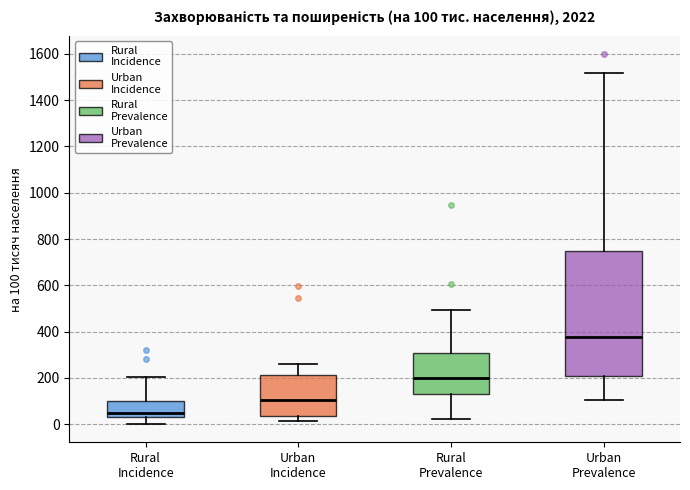

Comparing the boxes themselves (not the whiskers), which one is the tallest?

Urban Prevalence